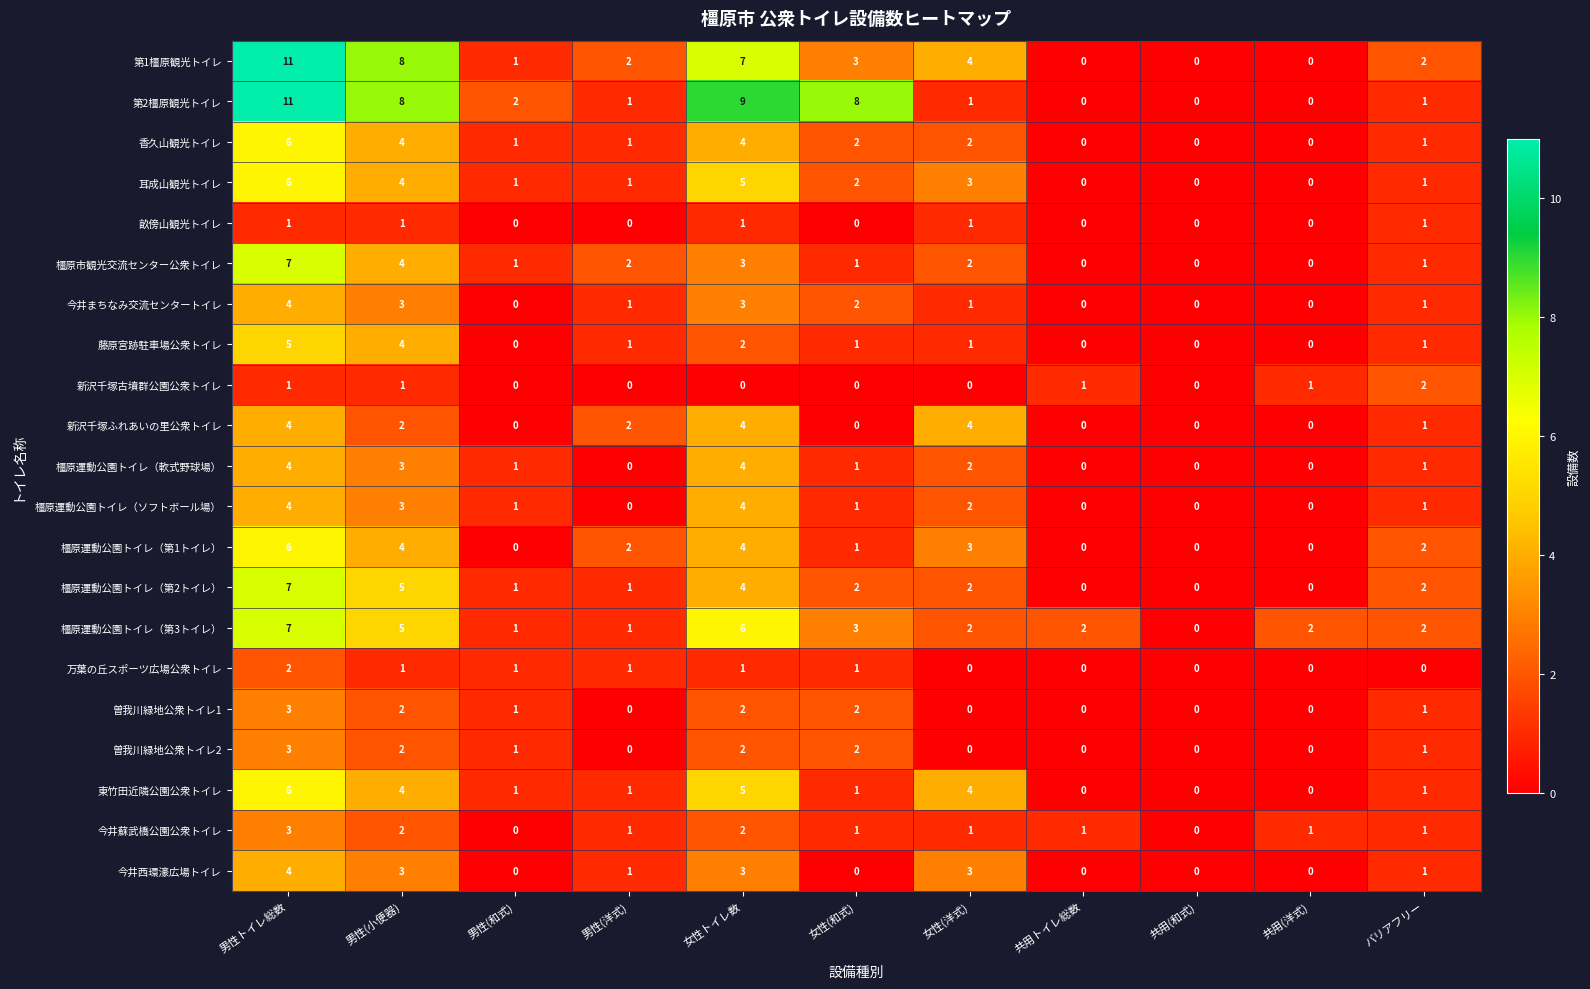

What is the difference between the maximum and minimum values in the 橿原運動公園トイレ（第2トイレ） series?

7